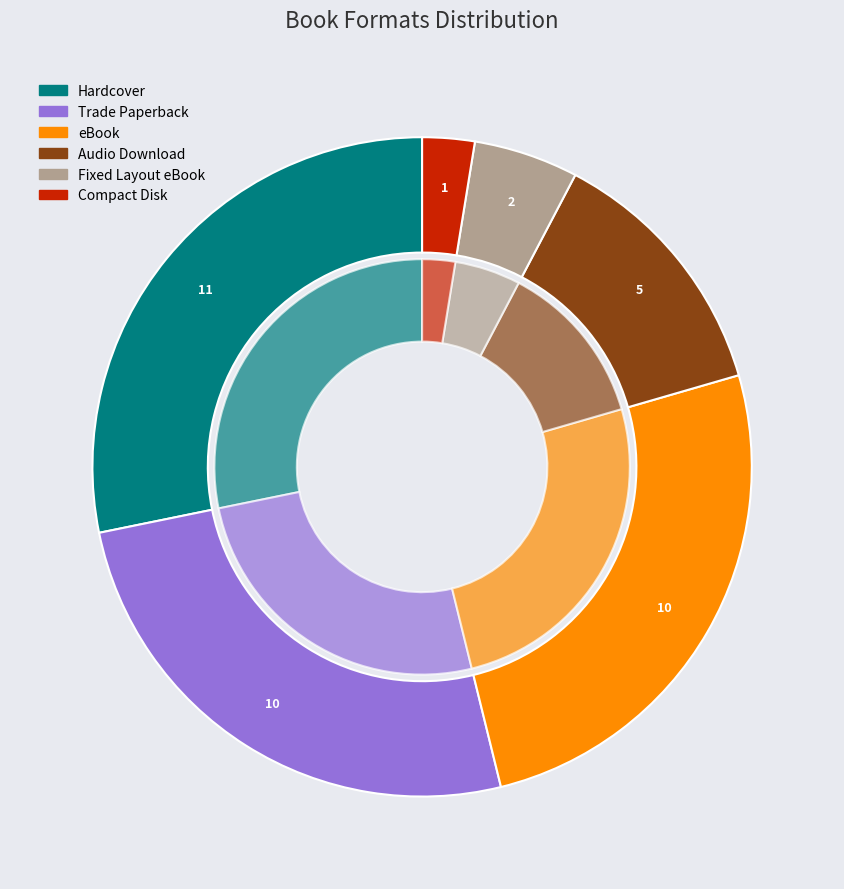

Which category has the biggest portion of the pie?

Hardcover